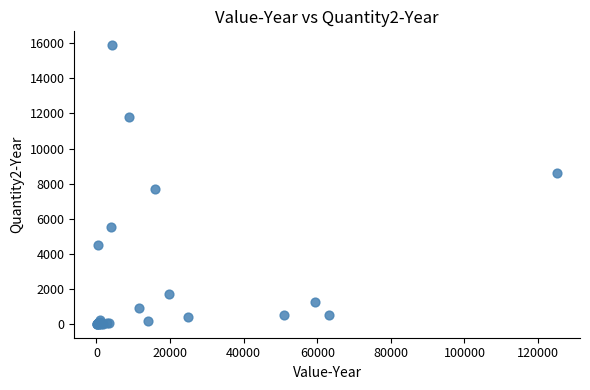

What Y value in the scatter plot is closest to 7946?

7708